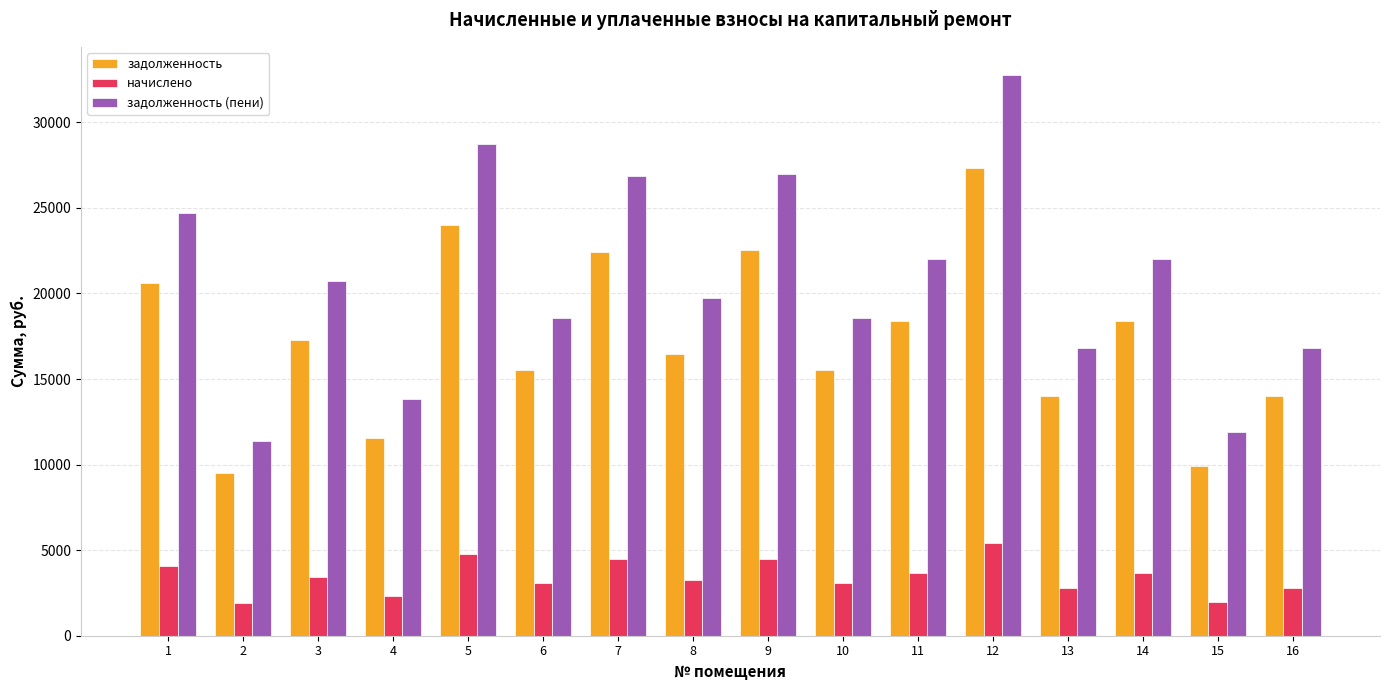

Rank the series at 9 from highest to lowest value.

задолженность (пени), задолженность, начислено